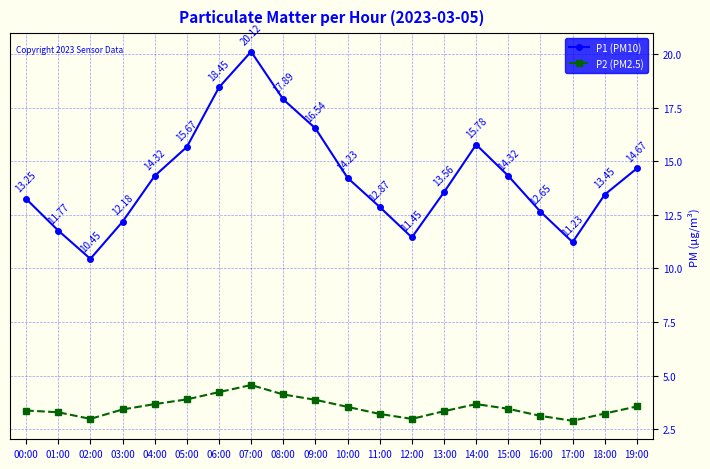

The P1 (PM10) series shows 13.4 at 18:00. True or false?

True